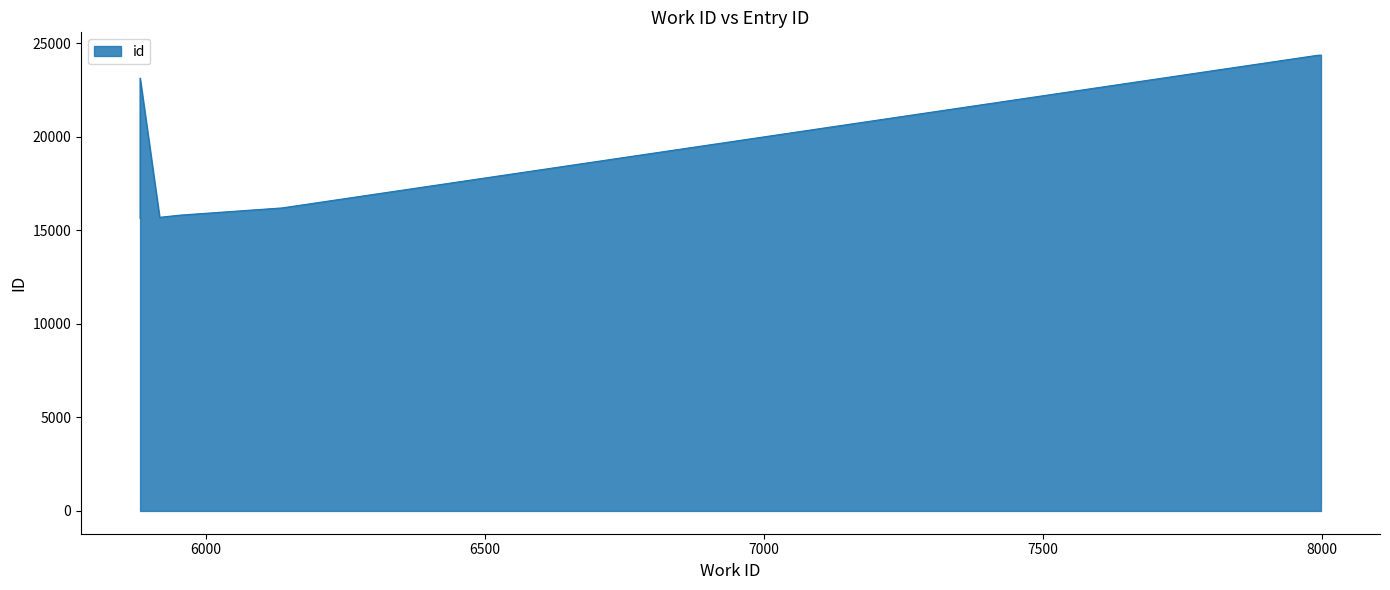

What is the change in value from 5917 to 7998?

+8666